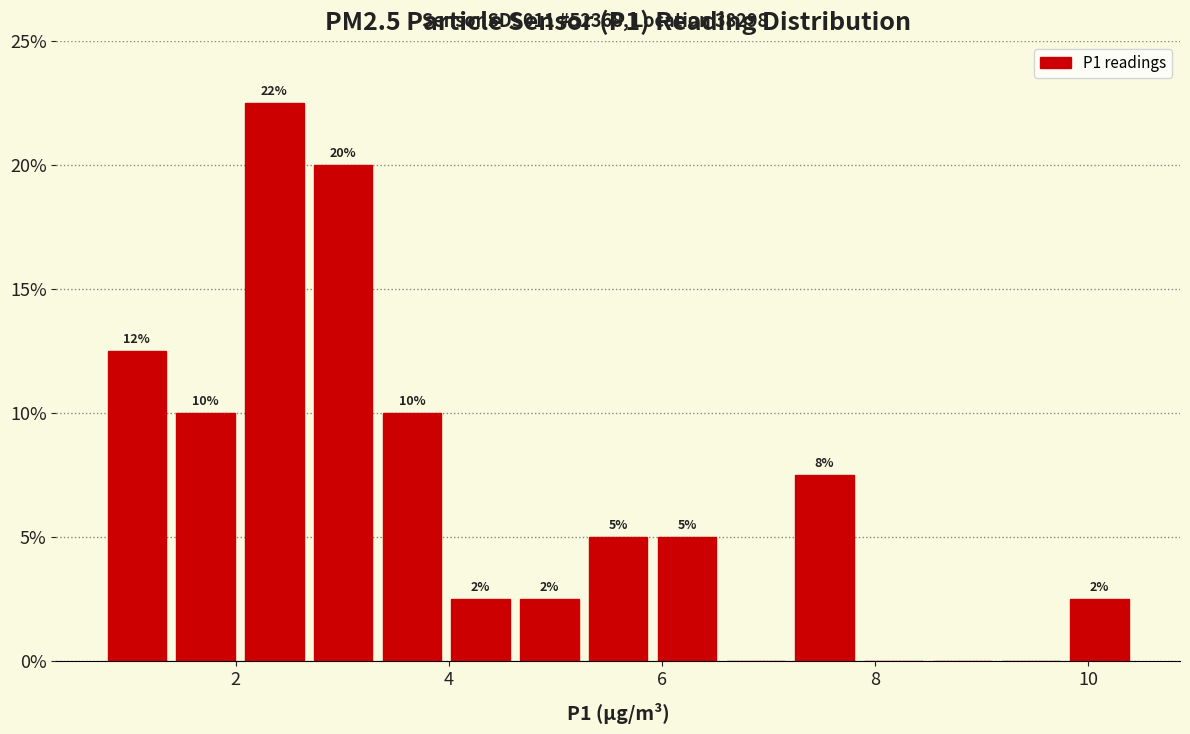

Read against the x-axis, roughly where is the centre of the tallest bar?

2.4